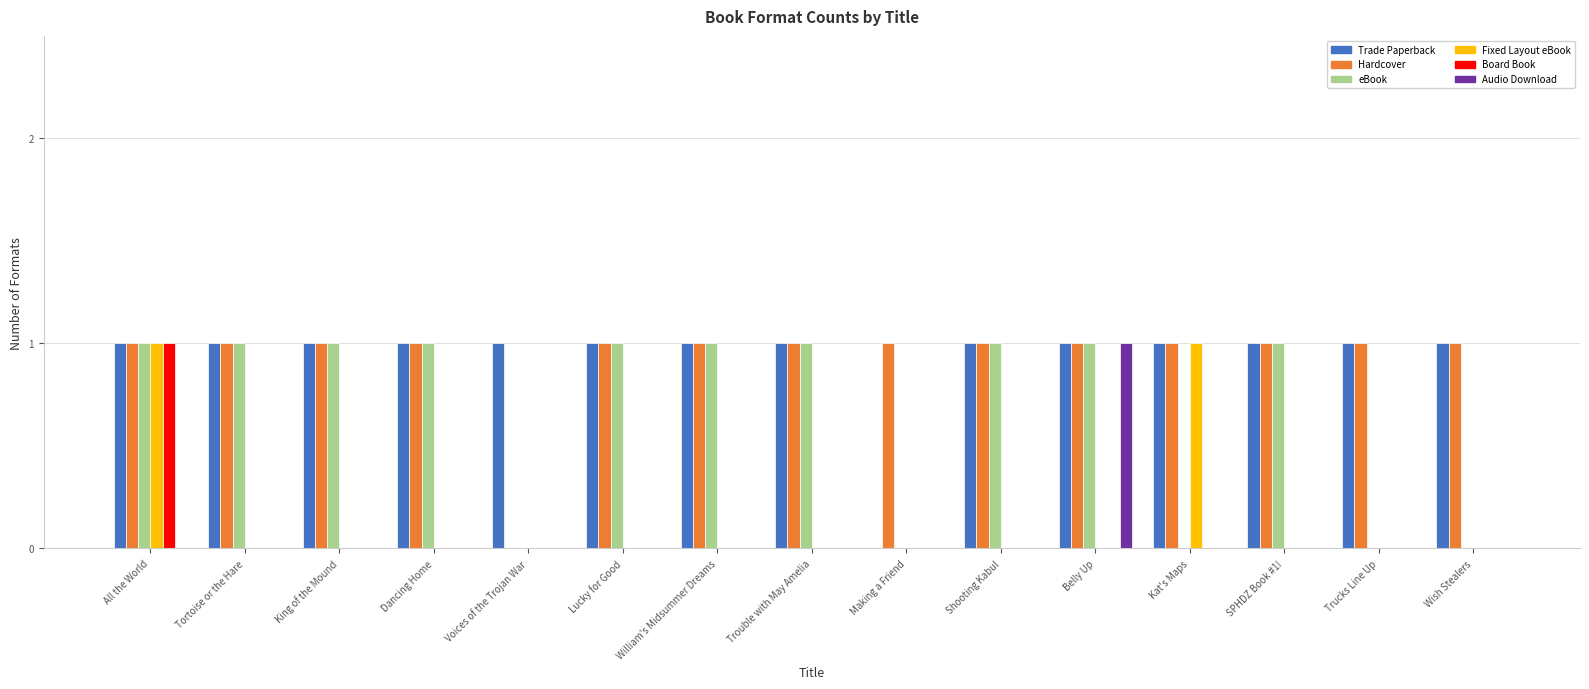

What is the sum of all Hardcover values?

14